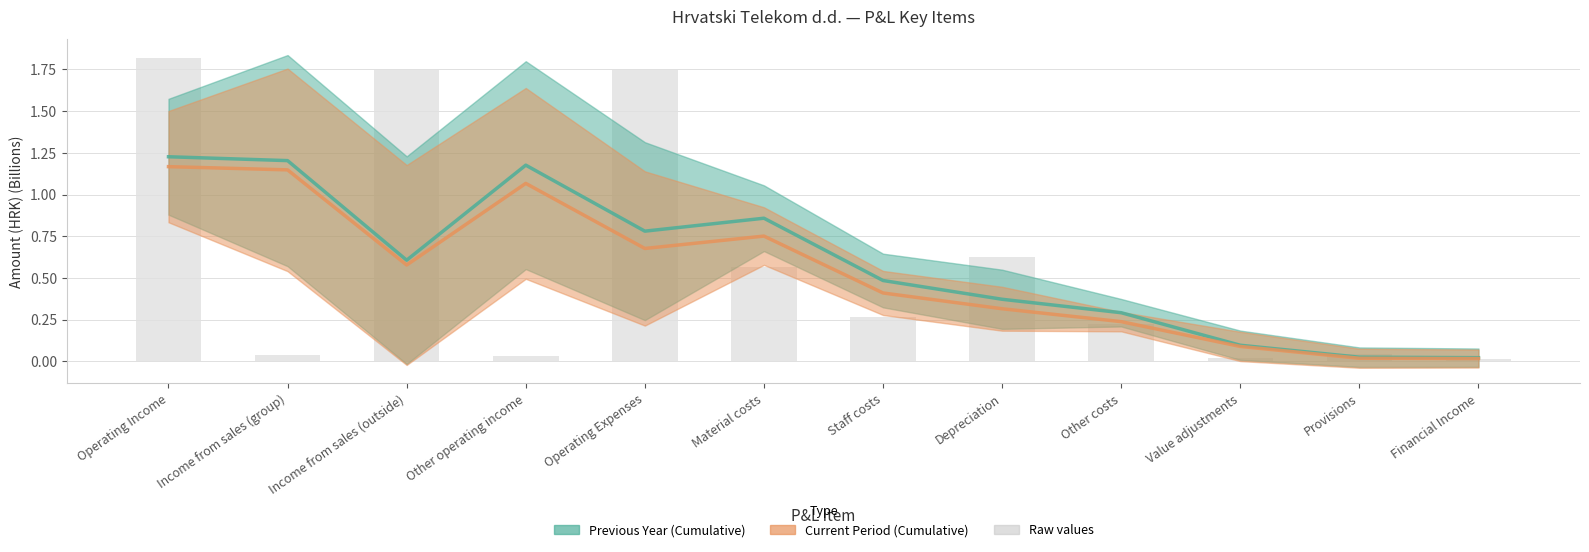

What is the average value of the Raw values series?

0.6